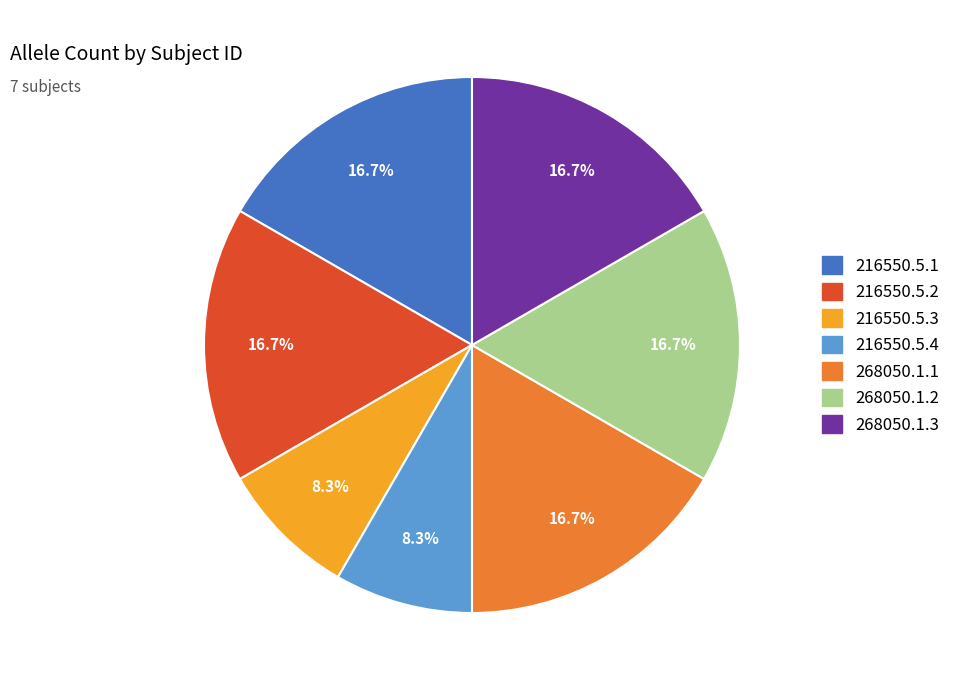

Does 216550.5.3 represent more than half of the total?

No